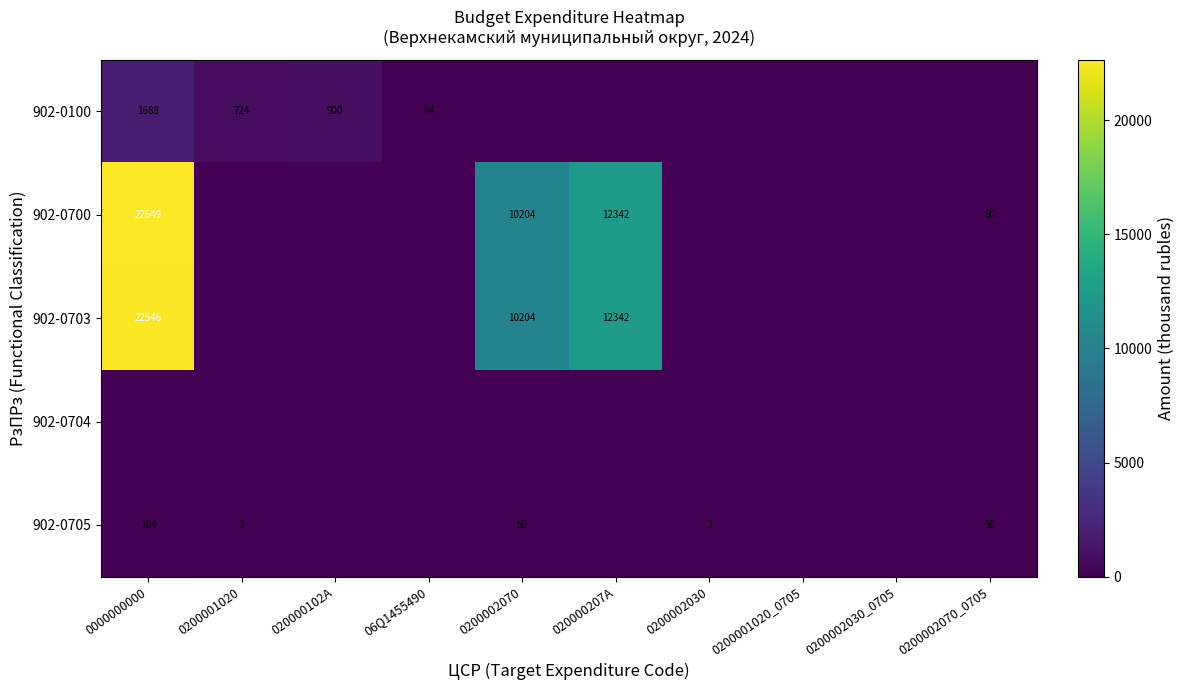

The value of 902-0100 at 0200001020 is 175. True or false?

False